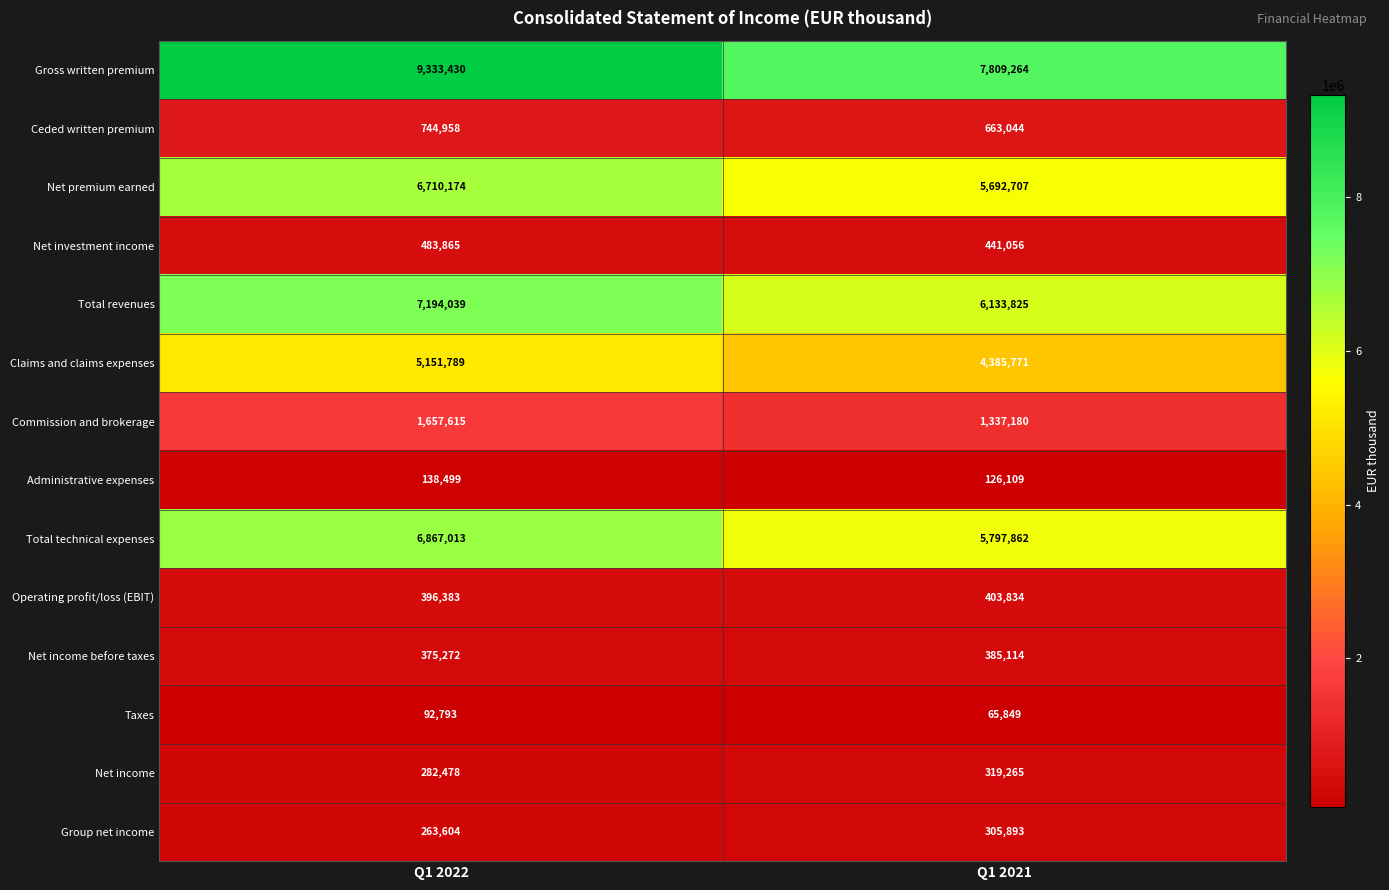

What is the total value across all series at Q1 2022?

39691912